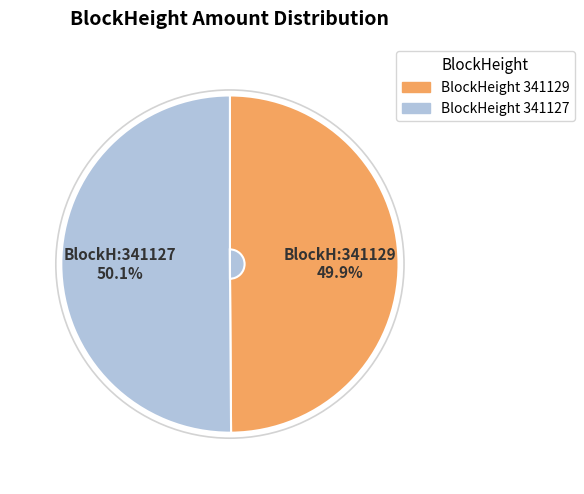

How many segments does this pie chart have?

2